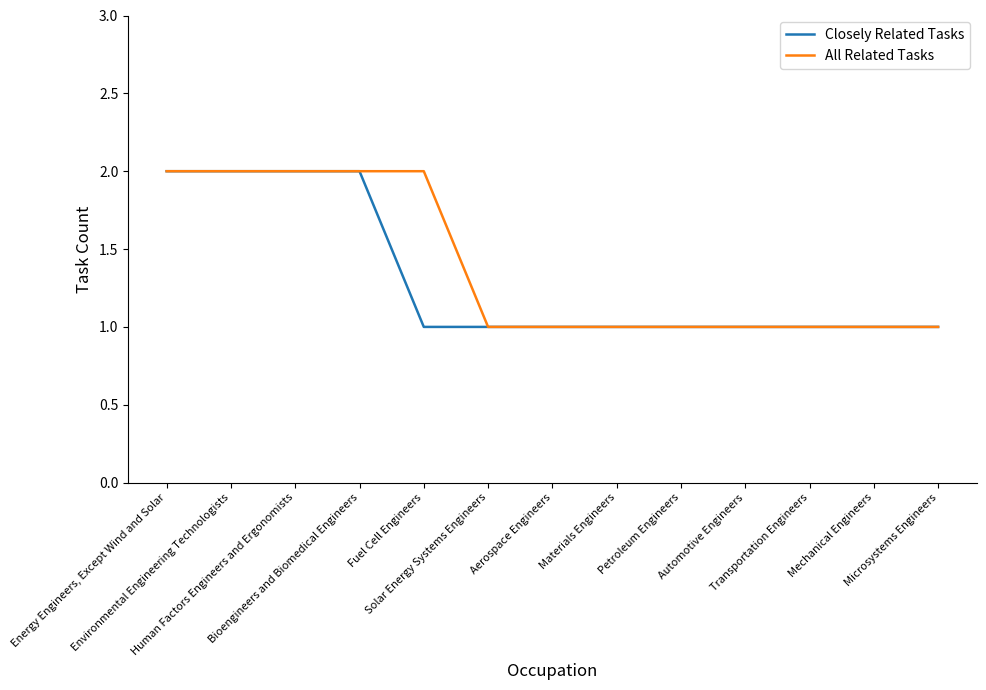

What are all the series names shown in the legend?

Closely Related Tasks, All Related Tasks